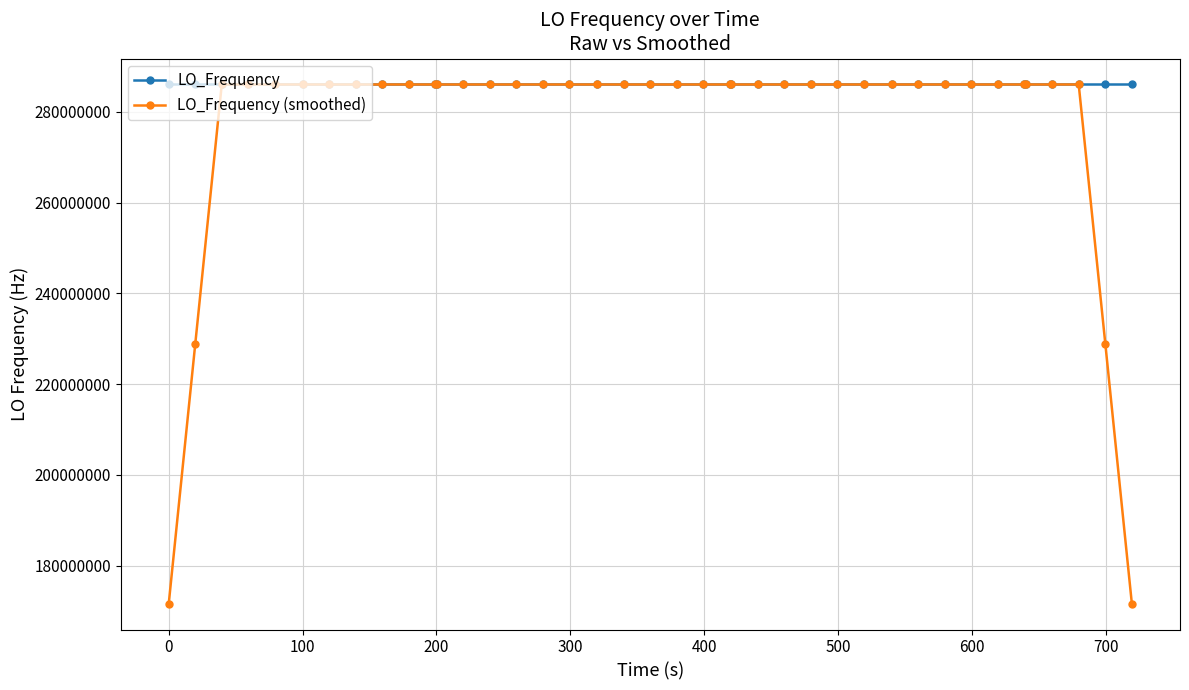

What is the value of the LO_Frequency (smoothed) point at the 28th from the left?

286047000.5